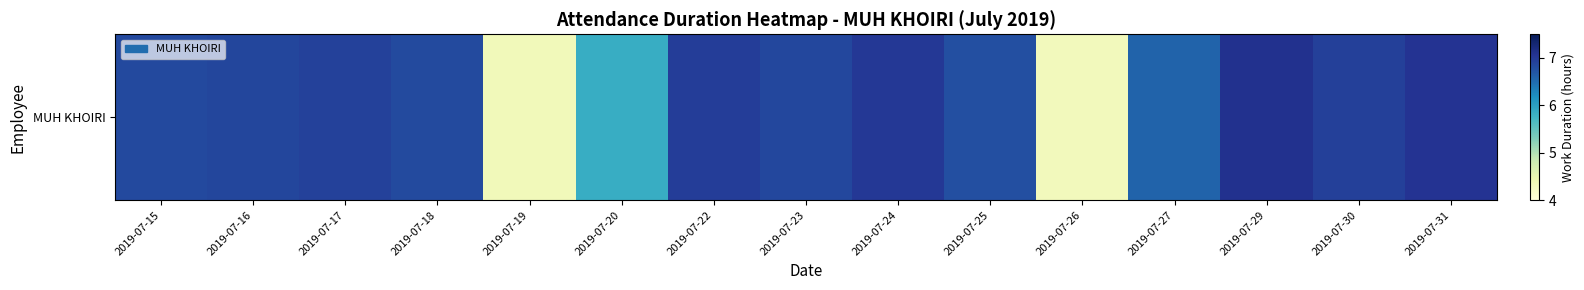

Which category has the highest value across all series?

2019-07-29